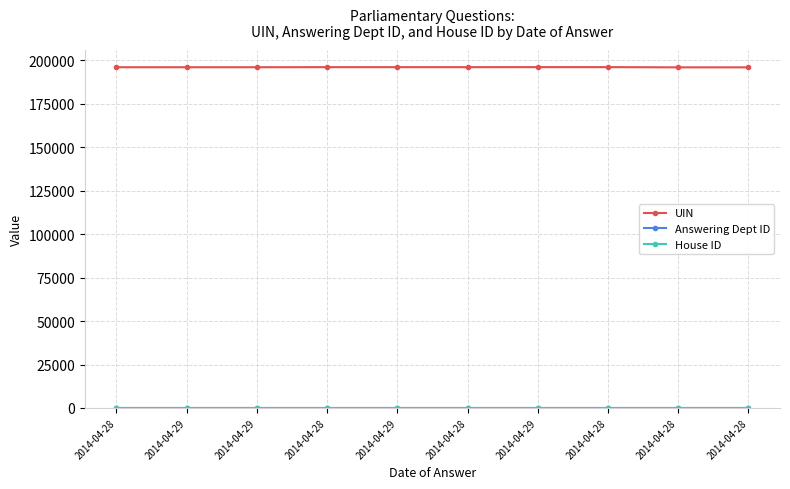

List the labels in order of House ID value, largest first.

2014-04-28, 2014-04-29, 2014-04-29, 2014-04-28, 2014-04-29, 2014-04-28, 2014-04-29, 2014-04-28, 2014-04-28, 2014-04-28